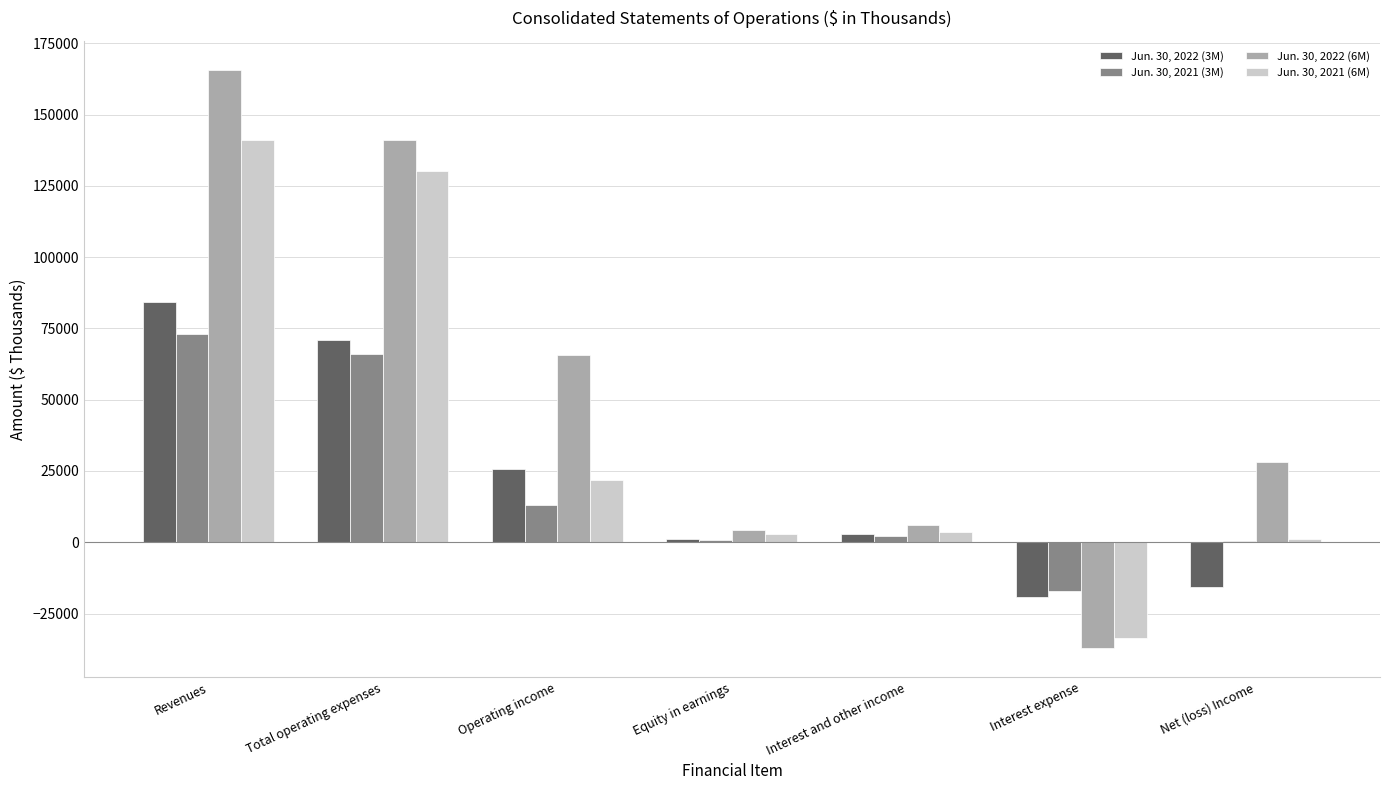

Read the Jun. 30, 2022 (6M) value at Equity in earnings, to the nearest 100.

4400